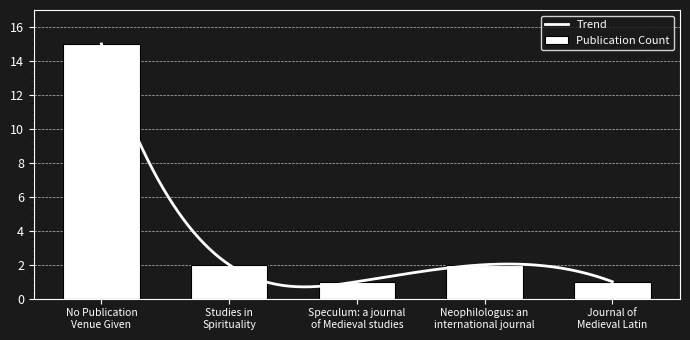

At which label is the value closest to 8?

Studies in
Spirituality